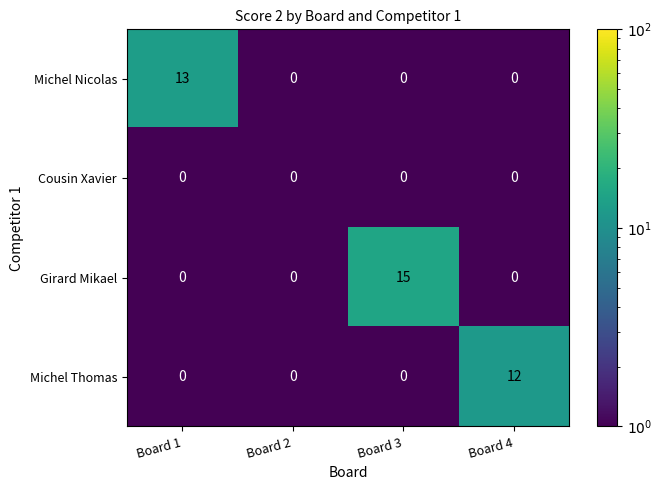

What is the average value of the Michel Nicolas series?

3